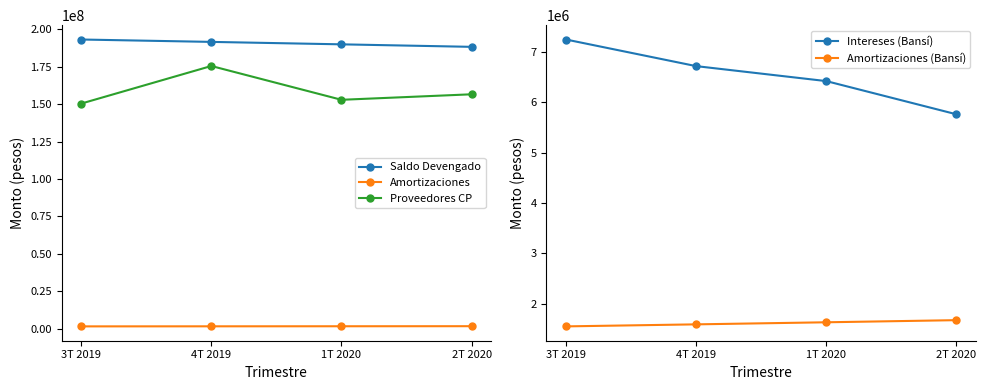

How many lines are shown in the chart?

5